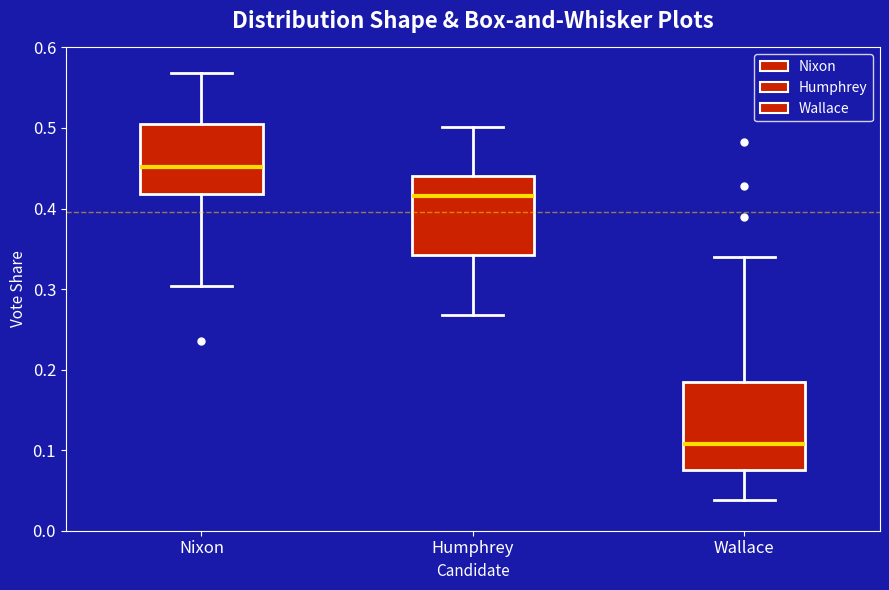

Which box has the highest median line?

Nixon